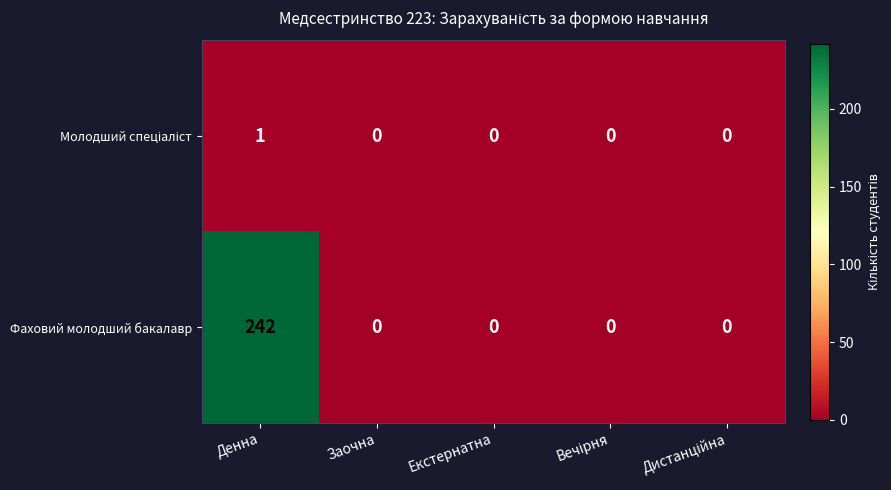

Which series has the widest spread of values?

Фаховий молодший бакалавр